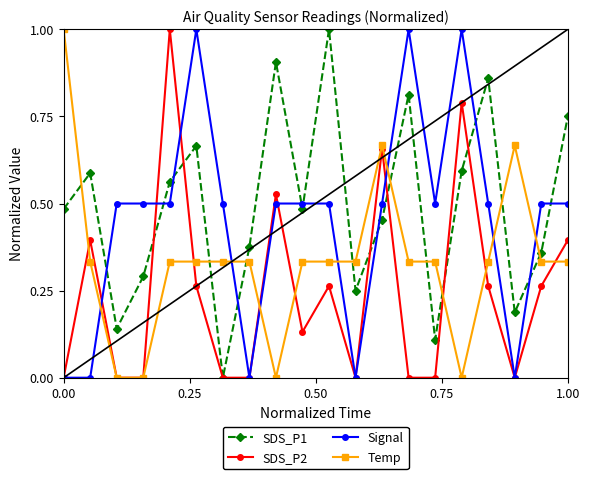

Which series ends up on top after the final intersection of Signal and SDS_P1?

SDS_P1